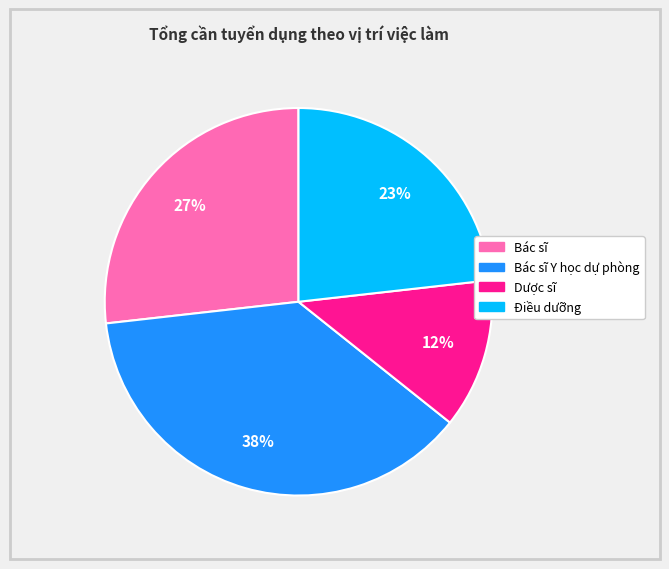

Combined, do Bác sĩ and Dược sĩ account for over 50%?

No